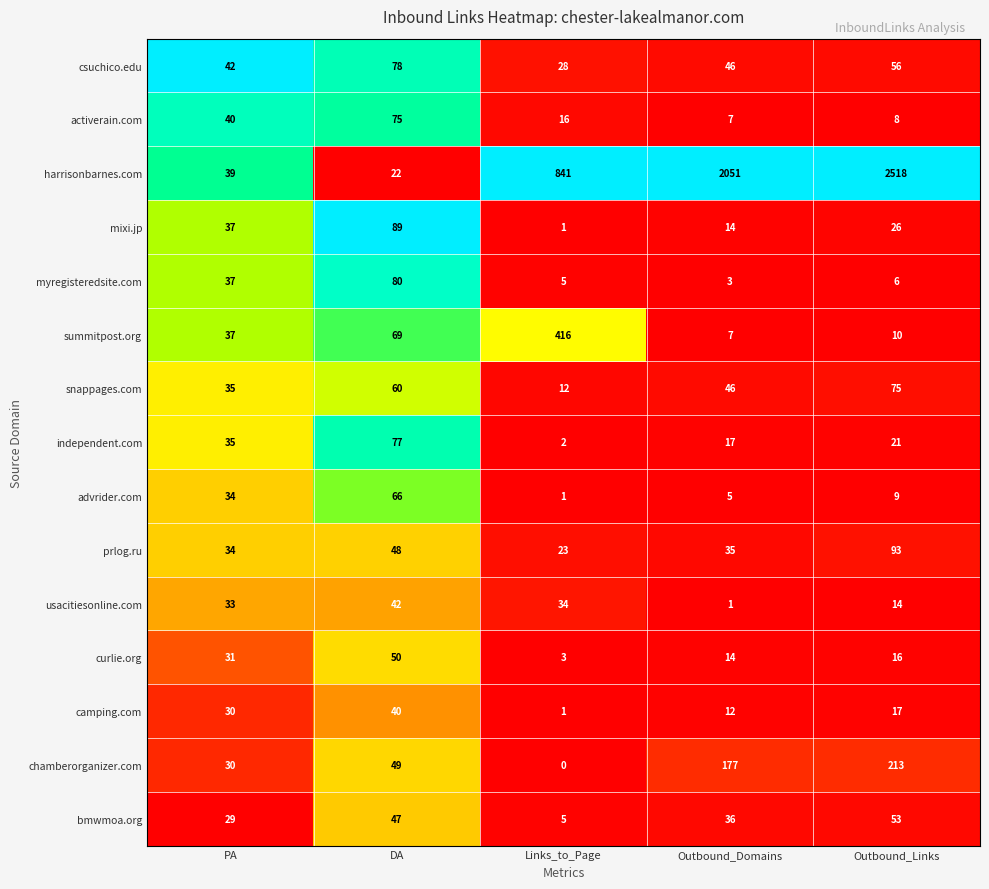

Which series has the widest spread of values?

harrisonbarnes.com